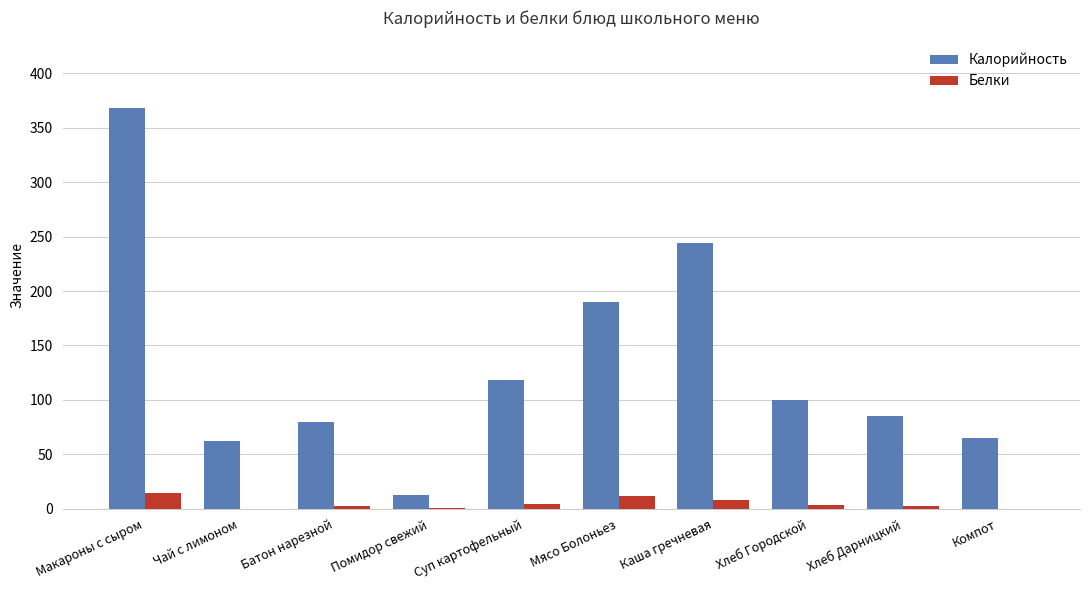

Does the chart contain stacked bars?

No